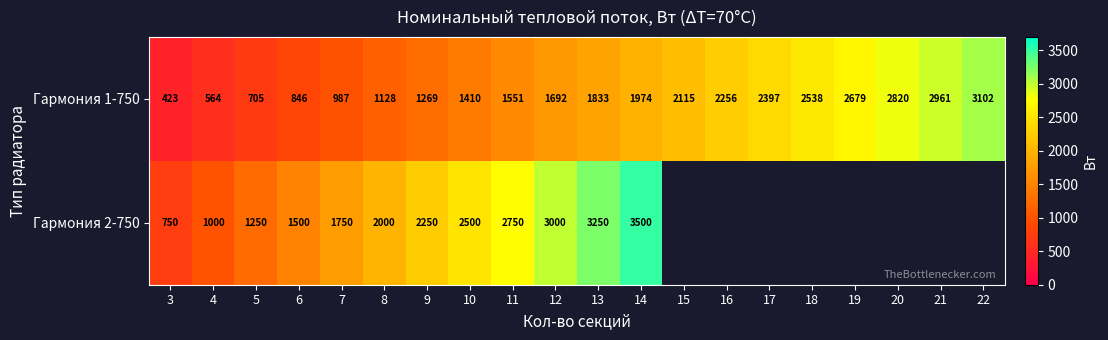

Is the value of Гармония 1-750 at 14 greater than the value of Гармония 2-750 at 14?

No